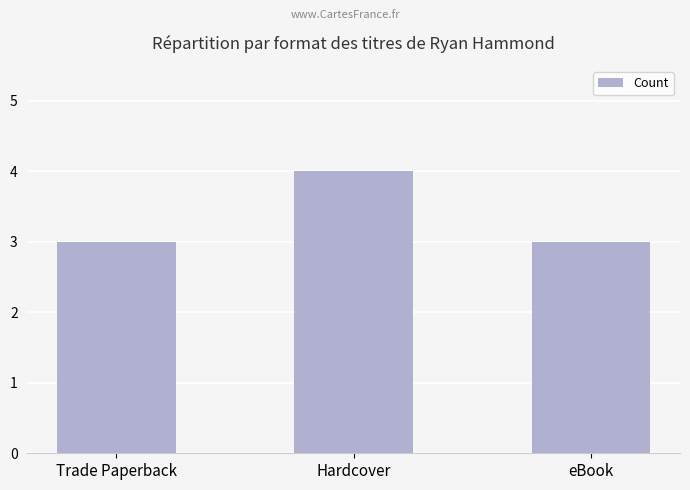

What is the ratio of the value at Hardcover to the value at Trade Paperback?

1.3